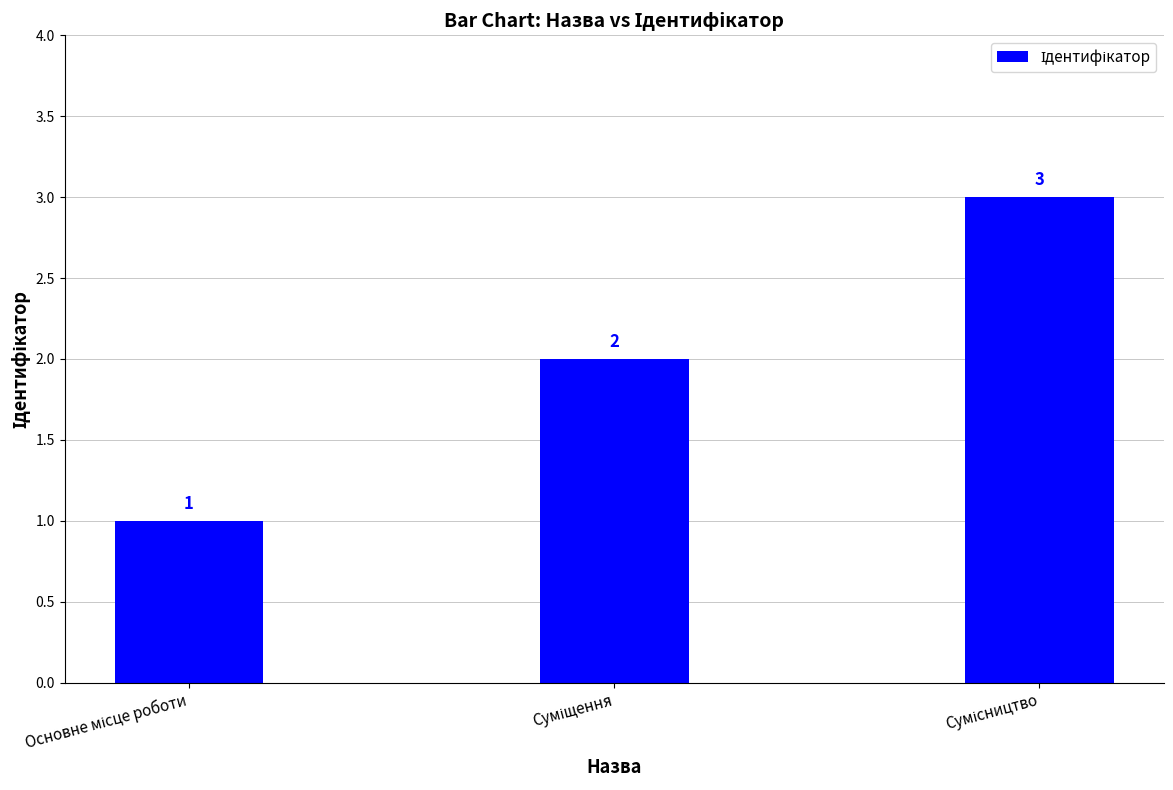

What is the maximum value shown in the chart?

3